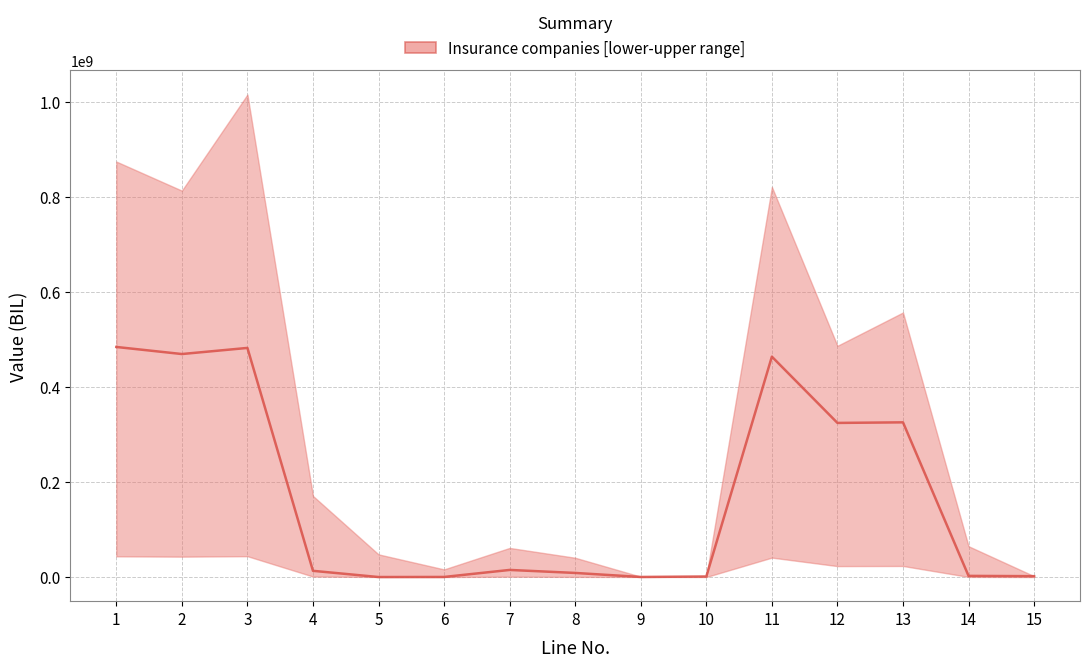

How many positive values are there?

14